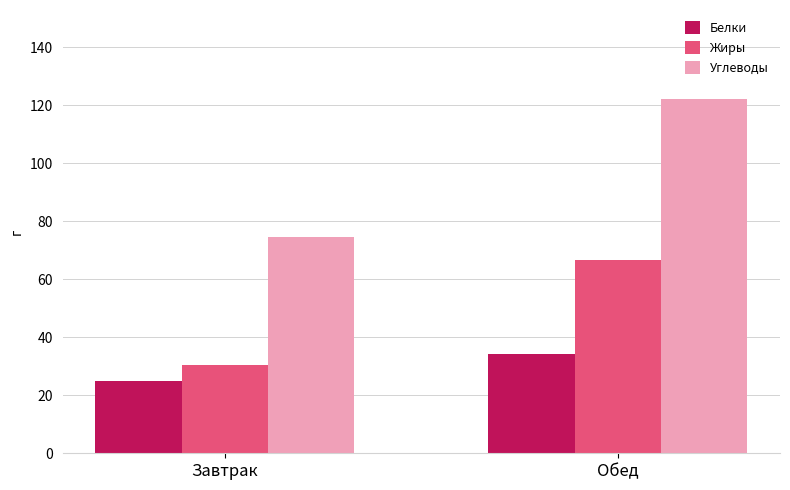

Are the bars grouped side by side (vs. stacked)?

Yes